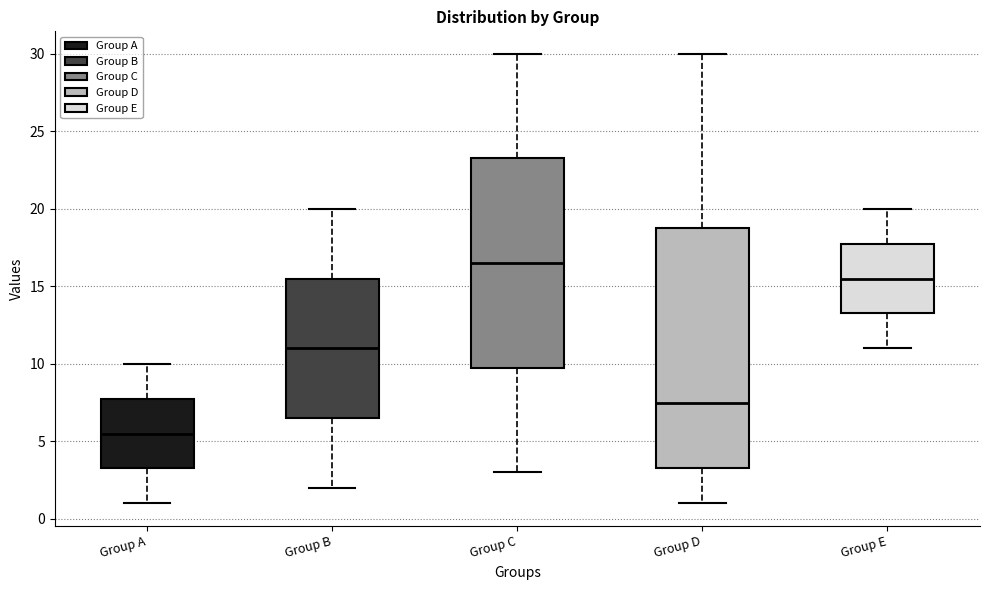

Reading left to right, transcribe this box plot: for each box, give where its median line is, the range the box spans, and where its two whiskers end, as read against the y-axis. The values are not printed on the chart, so give them approximately, as read against the axis.

Group A: median 5.5, box 3.5 to 8.0, whiskers 1.0 to 10.0
Group B: median 11.0, box 6.5 to 15.5, whiskers 2.0 to 20.0
Group C: median 16.5, box 10.0 to 23.5, whiskers 3.0 to 30.0
Group D: median 7.5, box 3.5 to 19.0, whiskers 1.0 to 30.0
Group E: median 15.5, box 13.5 to 18.0, whiskers 11.0 to 20.0